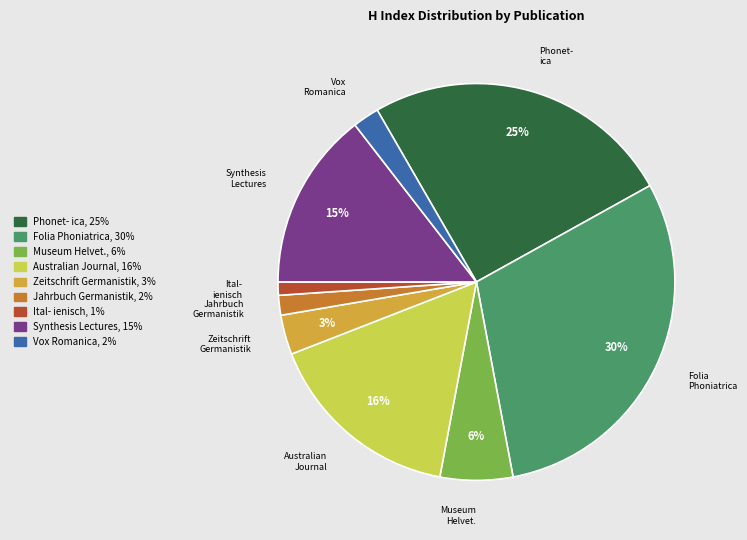

Is there any slice that represents more than half of the pie?

No